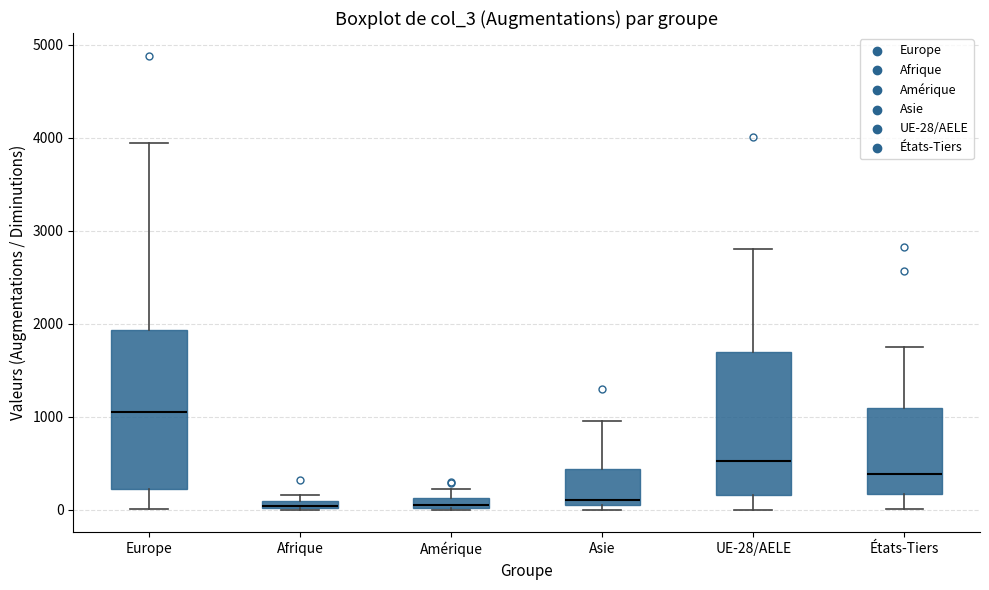

Where is the lower edge of the box for États-Tiers on the y-axis? The values are not printed on the chart, so give them approximately, as read against the axis.

200